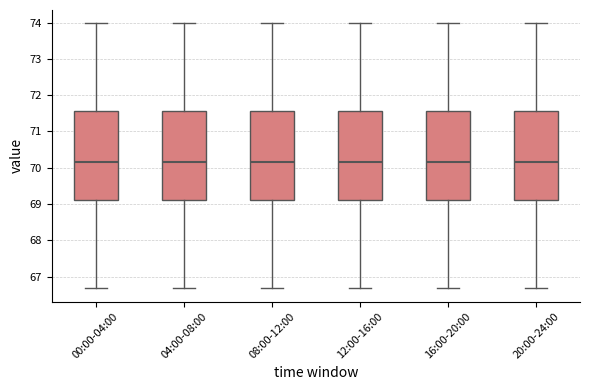

Reading left to right, read every box against the y-axis: the position of its median line, the range the box covers, and the ends of its whiskers. The values are not printed on the chart, so give them approximately, as read against the axis.

00:00-04:00: median 70.2, box 69.1 to 71.6, whiskers 66.7 to 74.0
04:00-08:00: median 70.2, box 69.1 to 71.6, whiskers 66.7 to 74.0
08:00-12:00: median 70.2, box 69.1 to 71.6, whiskers 66.7 to 74.0
12:00-16:00: median 70.2, box 69.1 to 71.6, whiskers 66.7 to 74.0
16:00-20:00: median 70.2, box 69.1 to 71.6, whiskers 66.7 to 74.0
20:00-24:00: median 70.2, box 69.1 to 71.6, whiskers 66.7 to 74.0